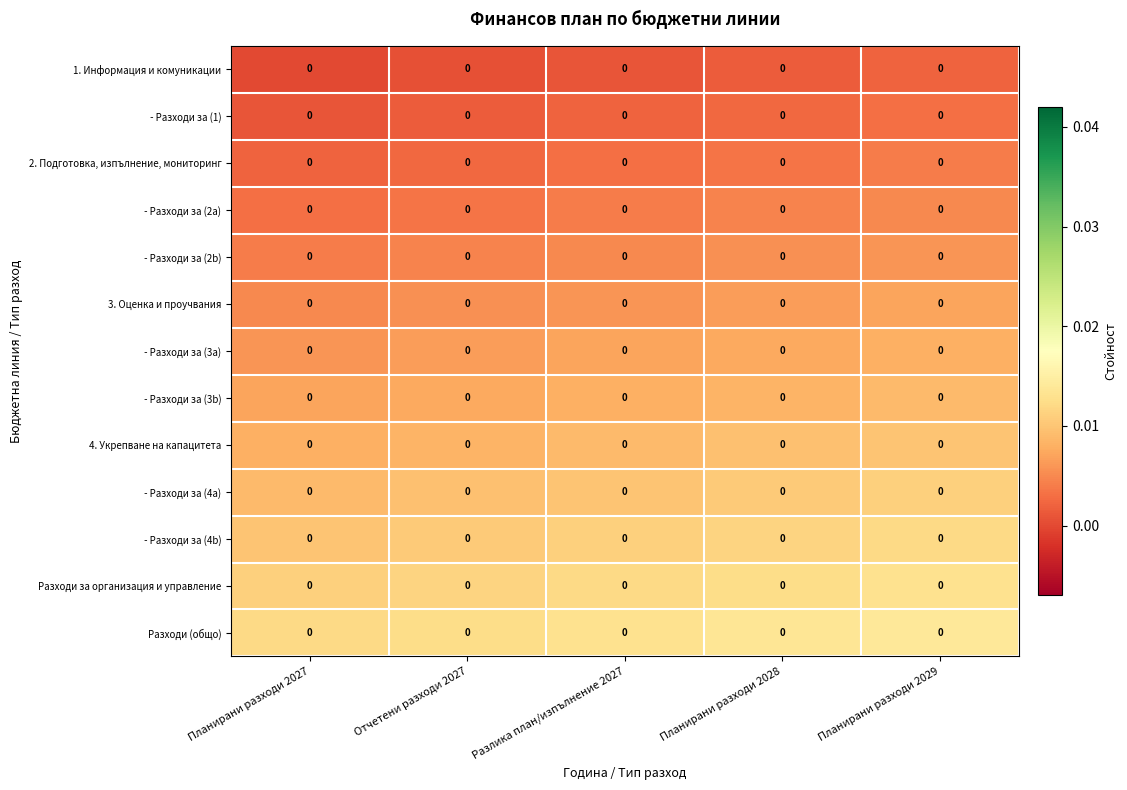

How many series are shown in this chart?

13